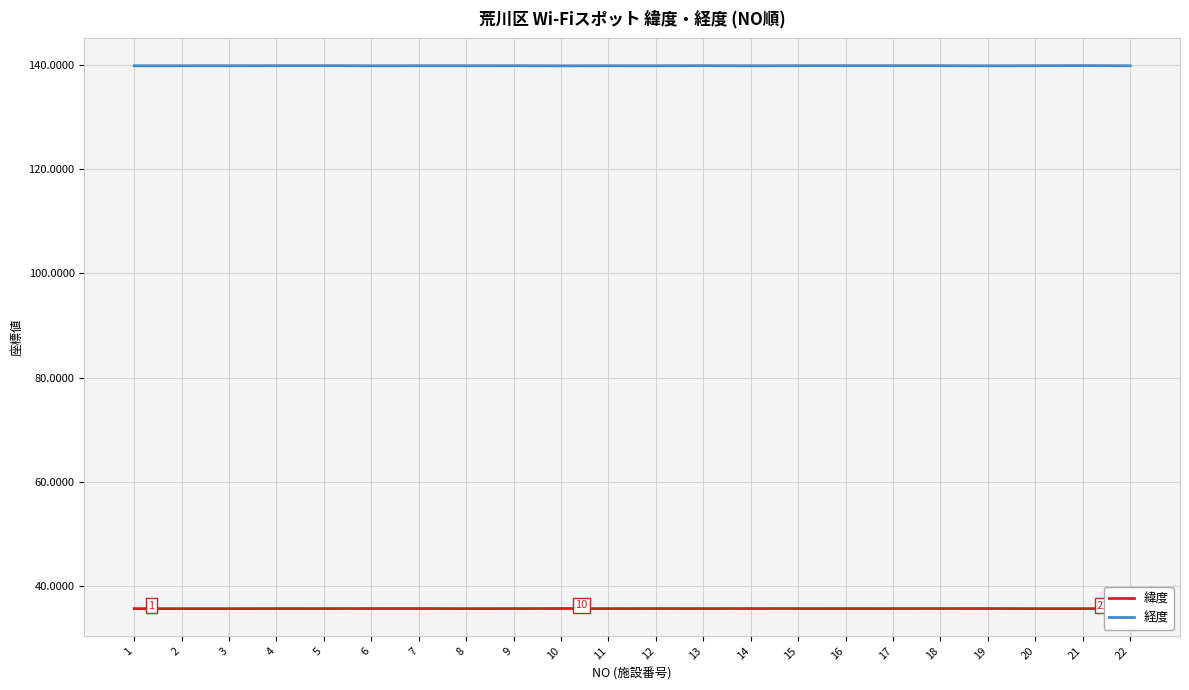

Count the 緯度 values in the range 35 to 36.

22